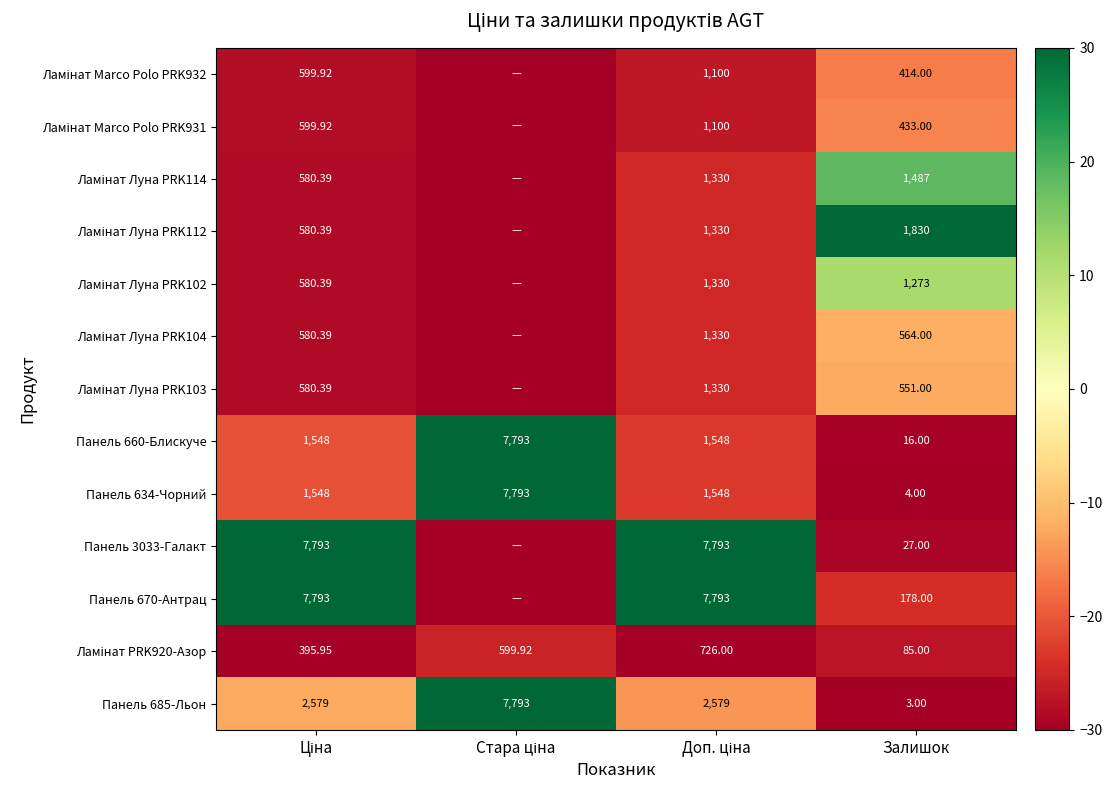

What is the highest value of the Ламінат Луна PRK103 series?

-12.0